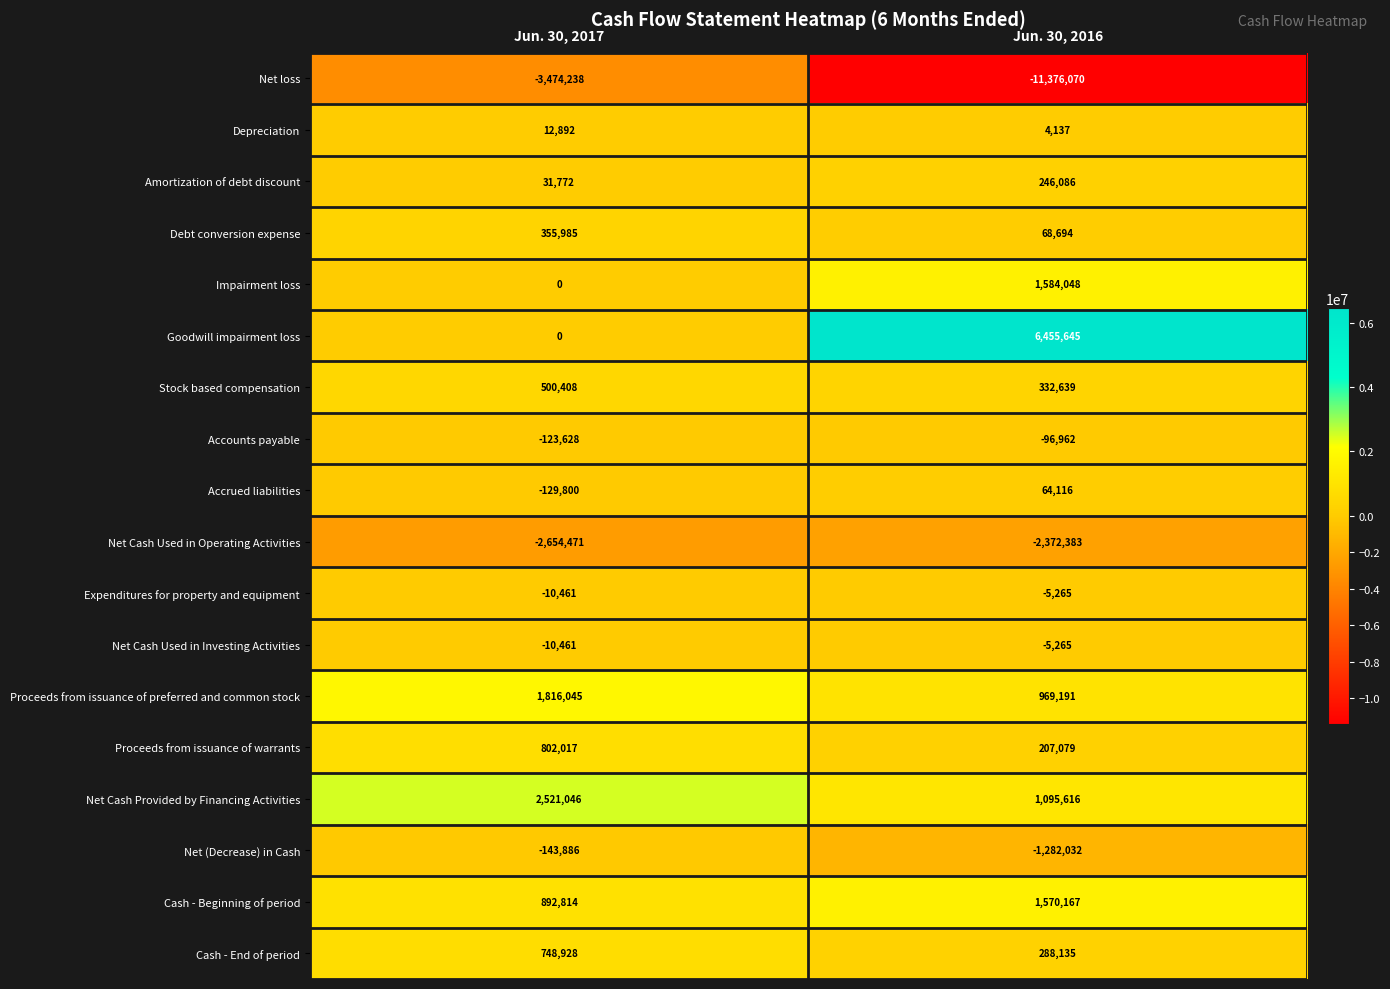

Which category has the highest value across all series?

Jun. 30, 2016